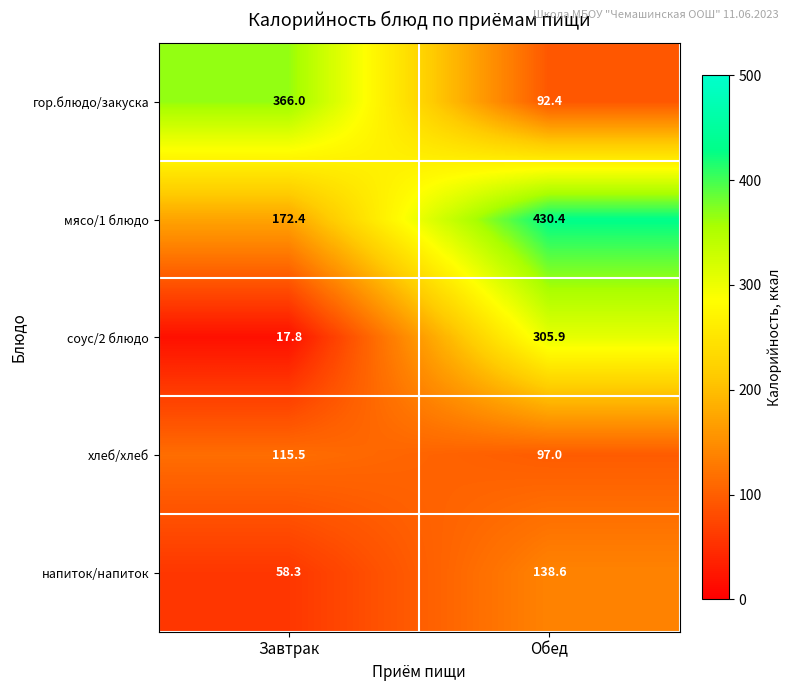

How many distinct data groups are displayed?

5